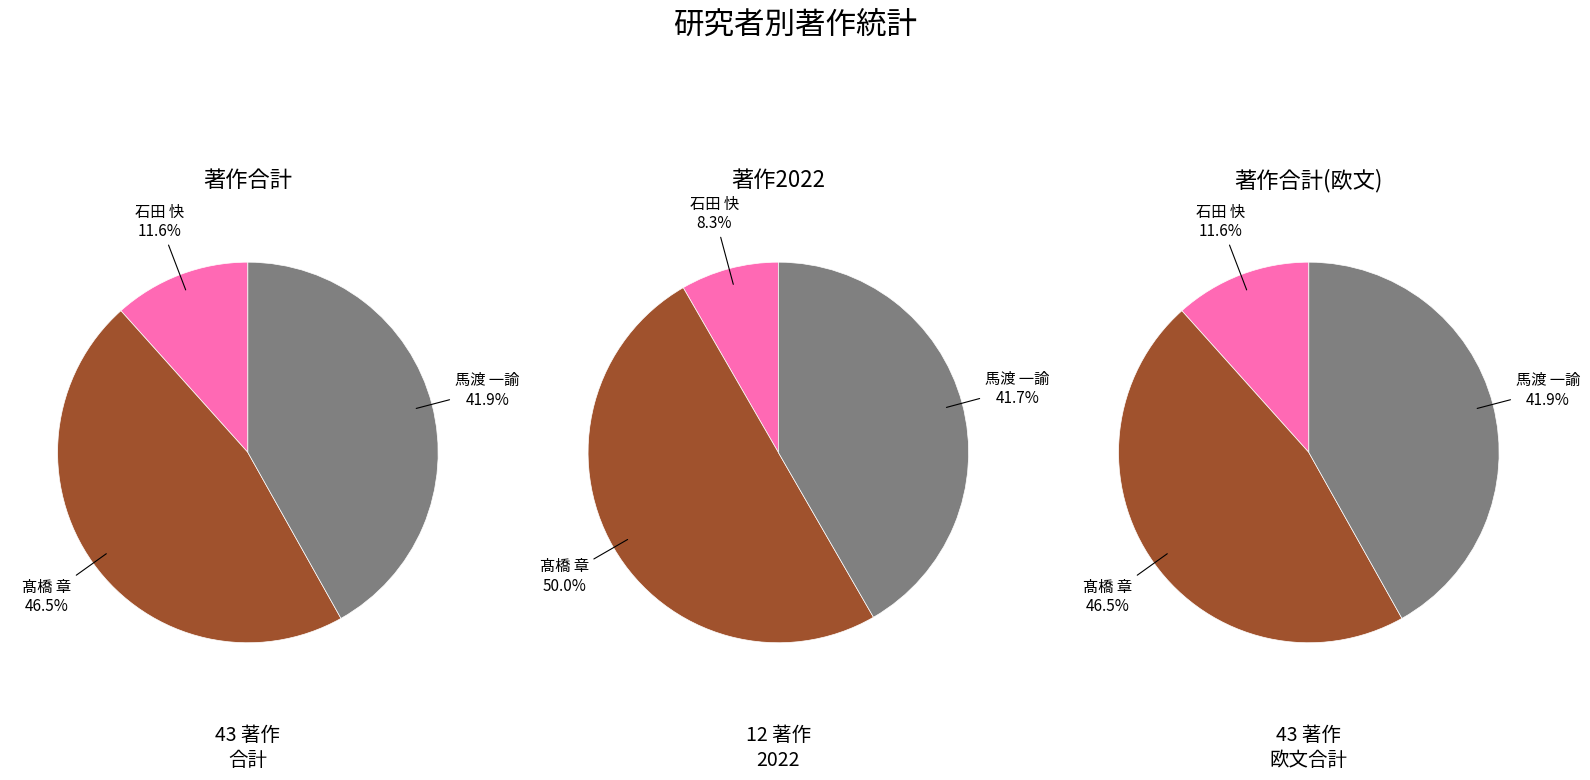

To the nearest percent, what is the average slice percentage?

33%